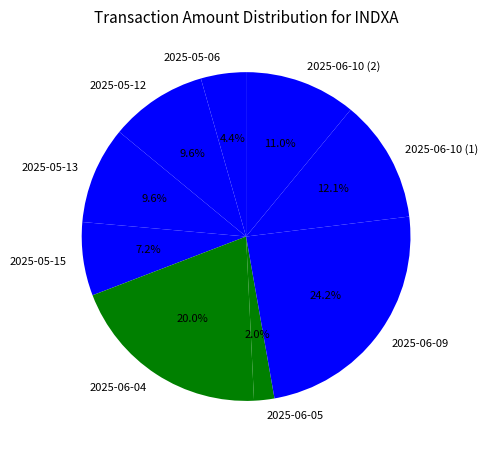

The 2025-05-13 slice represents 10% of the pie. True or false?

True